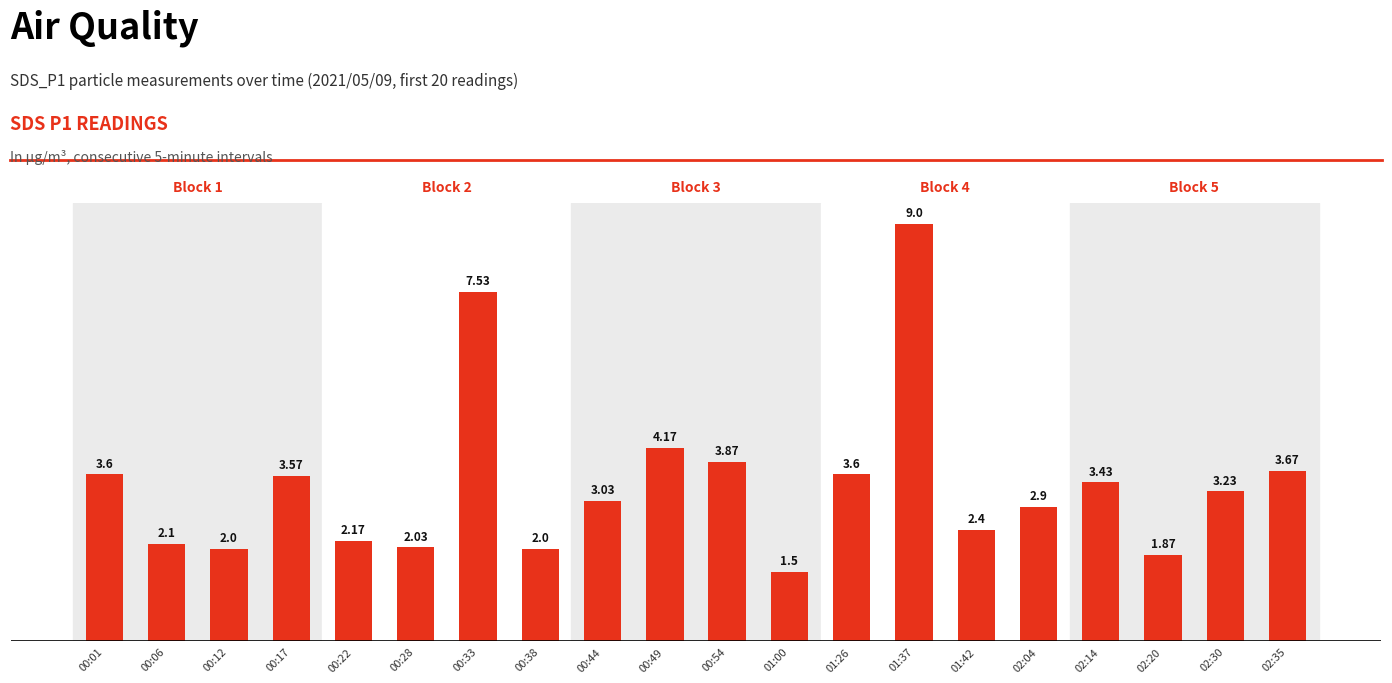

Does the chart contain any negative values?

No